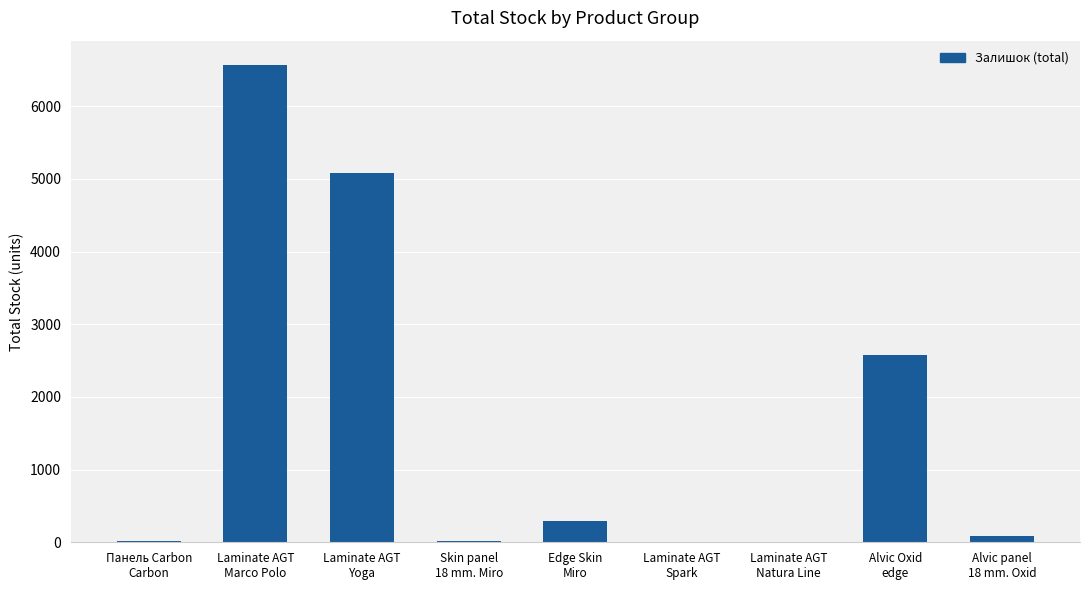

What is the maximum value shown in the chart?

6575